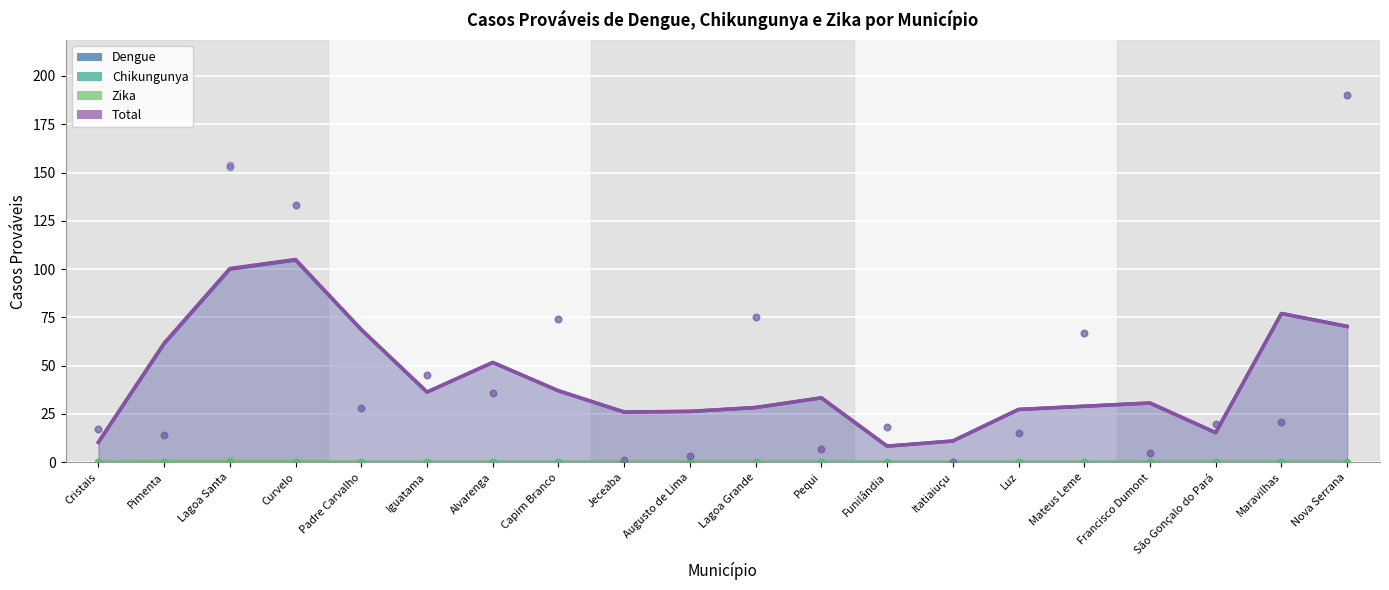

Which series has the largest Y range (max minus min)?

Dengue